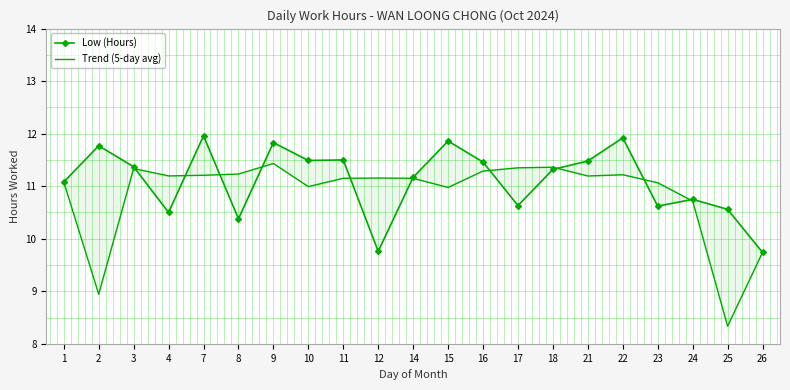

Between 21 and 24, which series saw the biggest shift?

Low (Hours)